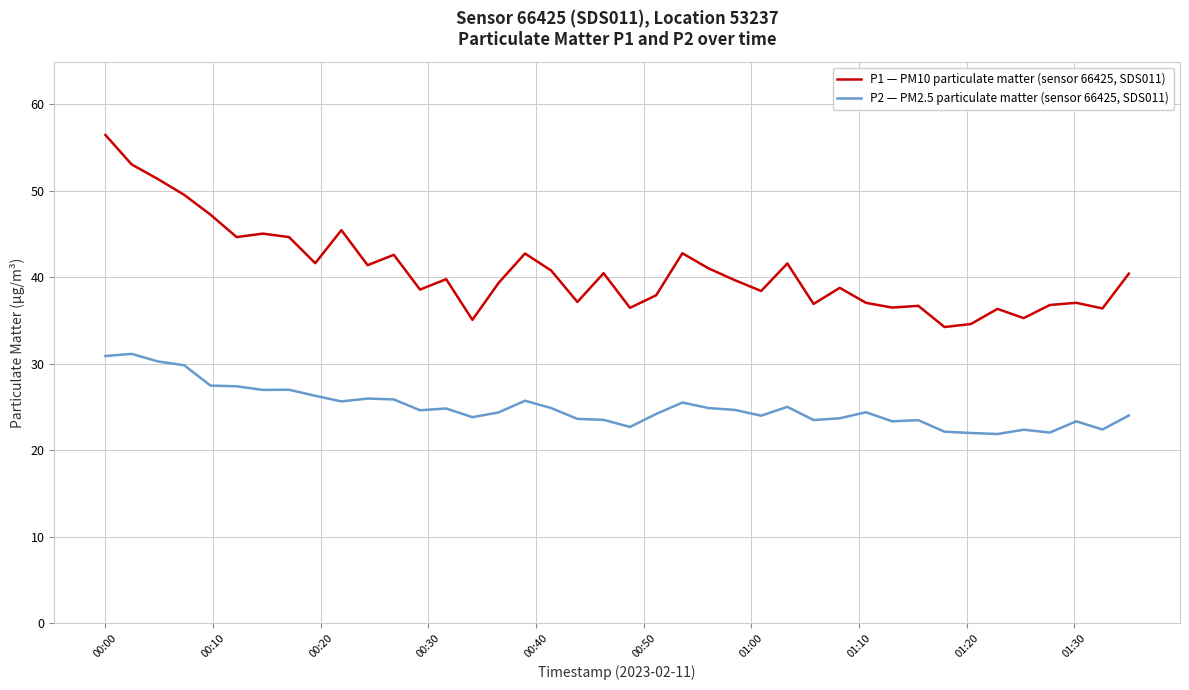

What is the greatest value displayed?

56.5